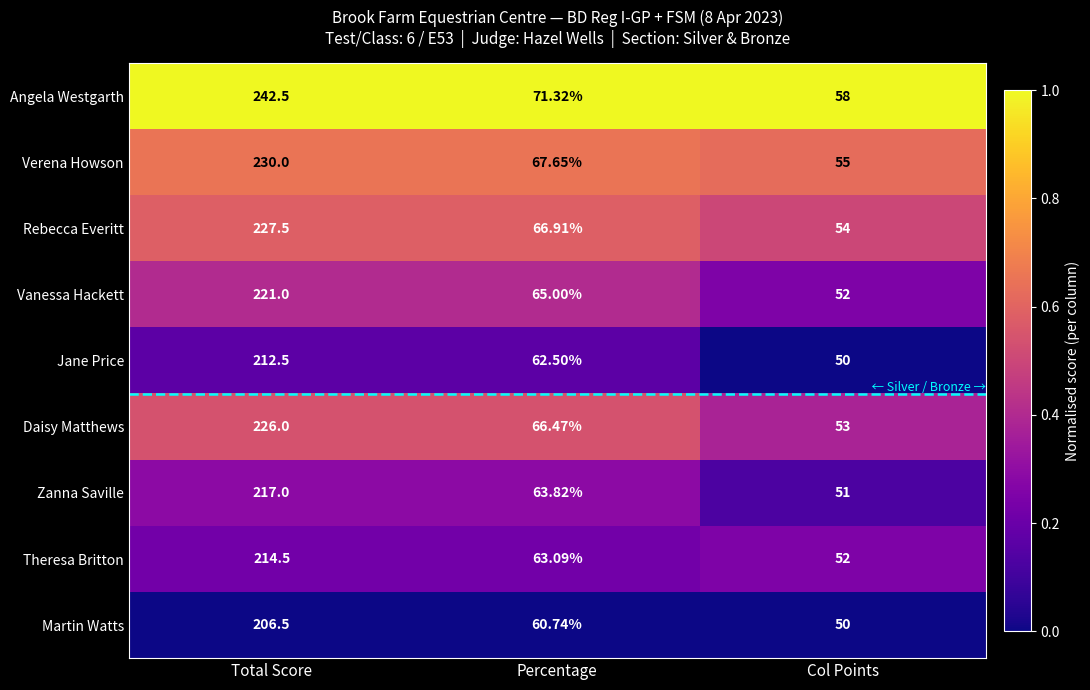

Which series has the largest range (max minus min)?

Angela Westgarth